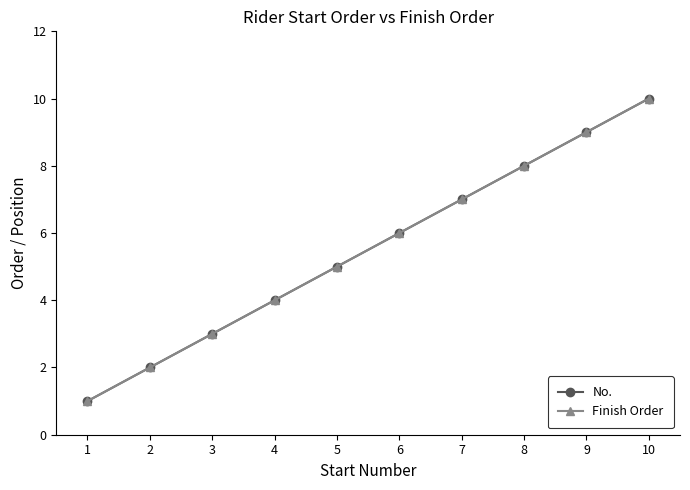

Does the chart have visible grid lines?

No